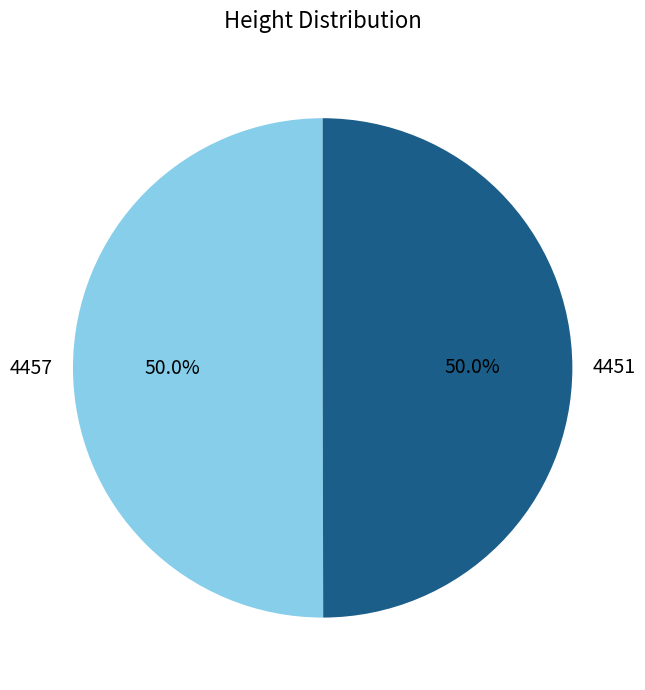

What is the ratio of the value at 4457 to the value at 4451?

1.0